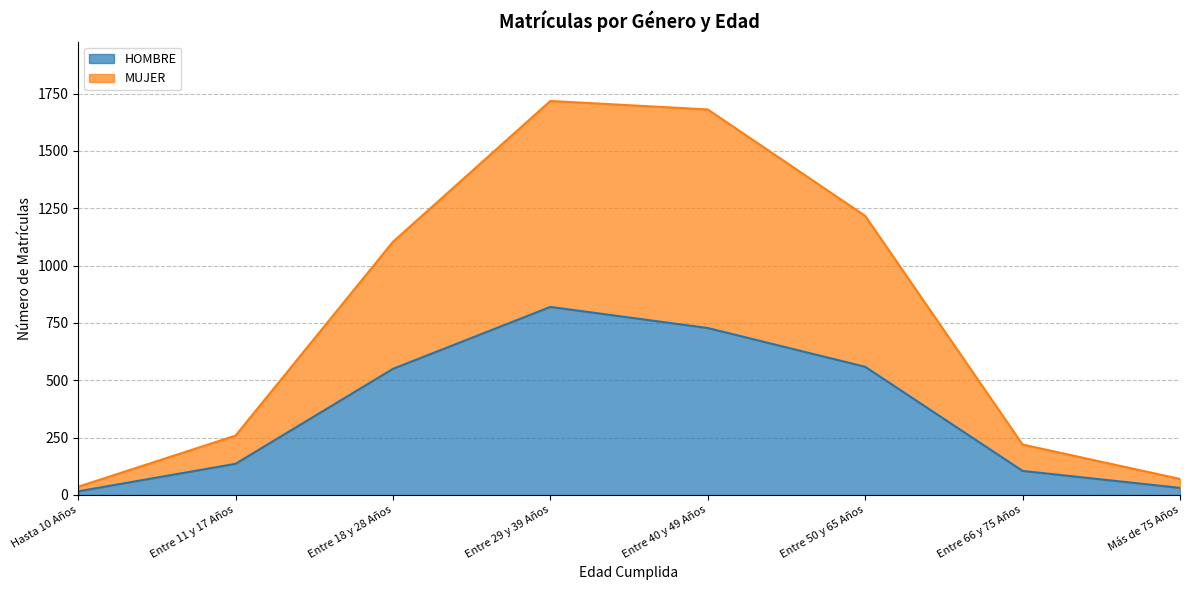

What is the difference between the maximum and second lowest values in the HOMBRE series?

789